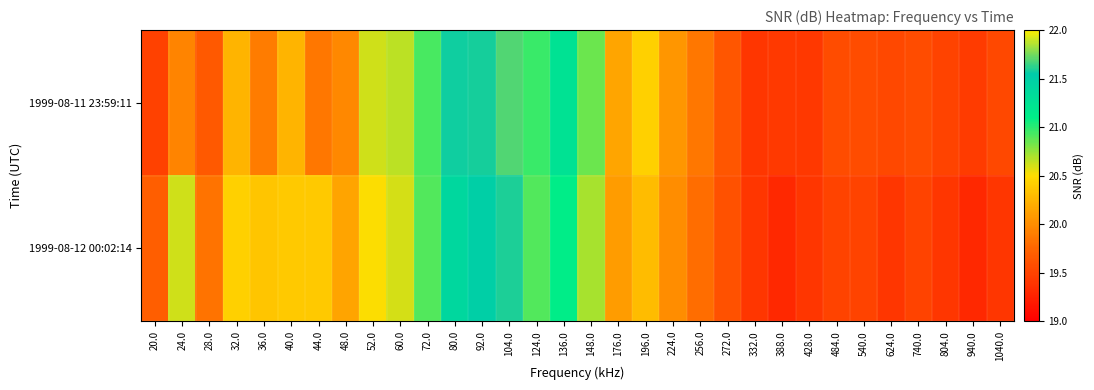

Reading left to right, list all the values displayed in this chart.

1999-08-11 23:59:11: 20.0=19.5	24.0=19.9	28.0=19.7	32.0=20.2	36.0=19.9	40.0=20.2	44.0=19.9	48.0=20.0	52.0=20.6	60.0=20.7	72.0=20.9	80.0=21.6	92.0=21.6	104.0=21.7	124.0=21.0	136.0=21.3	148.0=20.9	176.0=20.2	196.0=20.4	224.0=20.1	256.0=19.9	272.0=19.6	332.0=19.4	388.0=19.4	428.0=19.4	484.0=19.6	540.0=19.6	624.0=19.5	740.0=19.6	804.0=19.5	940.0=19.4	1040.0=19.5
1999-08-12 00:02:14: 20.0=19.7	24.0=20.6	28.0=19.8	32.0=20.4	36.0=20.4	40.0=20.4	44.0=20.4	48.0=20.1	52.0=20.5	60.0=20.6	72.0=20.9	80.0=21.4	92.0=21.5	104.0=21.6	124.0=20.9	136.0=21.1	148.0=20.7	176.0=20.1	196.0=20.3	224.0=20.0	256.0=19.8	272.0=19.6	332.0=19.4	388.0=19.3	428.0=19.4	484.0=19.5	540.0=19.5	624.0=19.4	740.0=19.5	804.0=19.4	940.0=19.3	1040.0=19.4